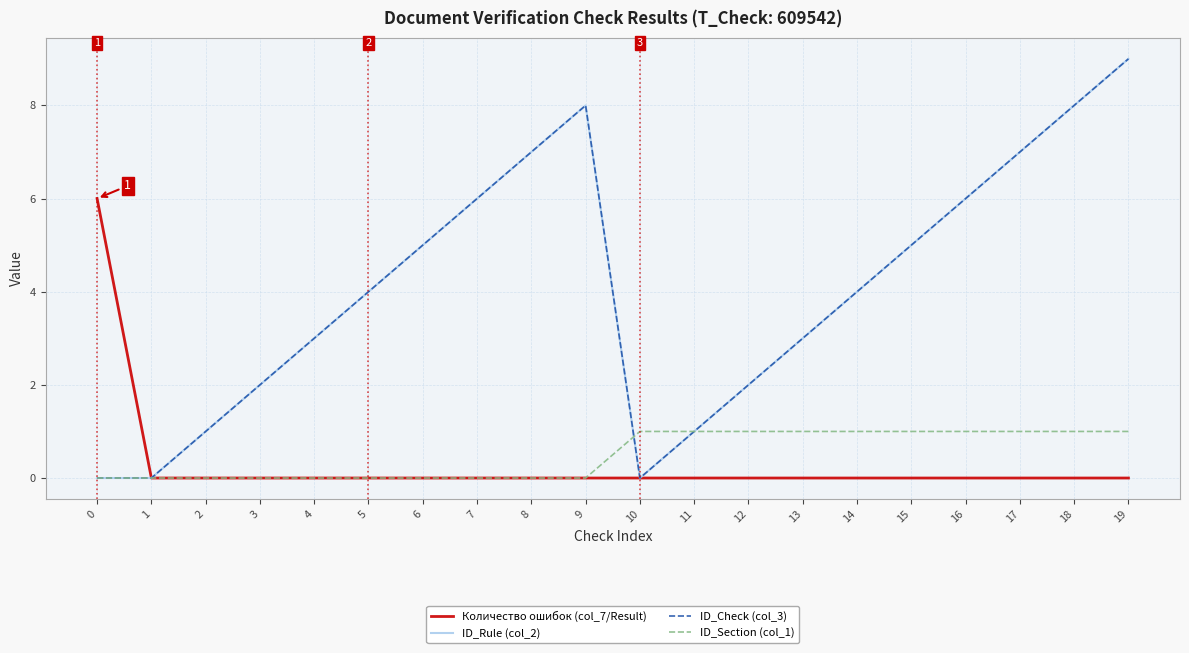

Which has a higher value, 5 or 19?

5